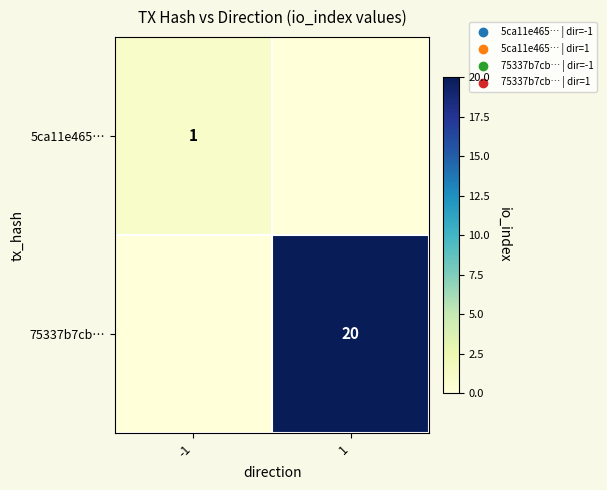

The 75337b7cb… series shows 20 at 1. True or false?

True